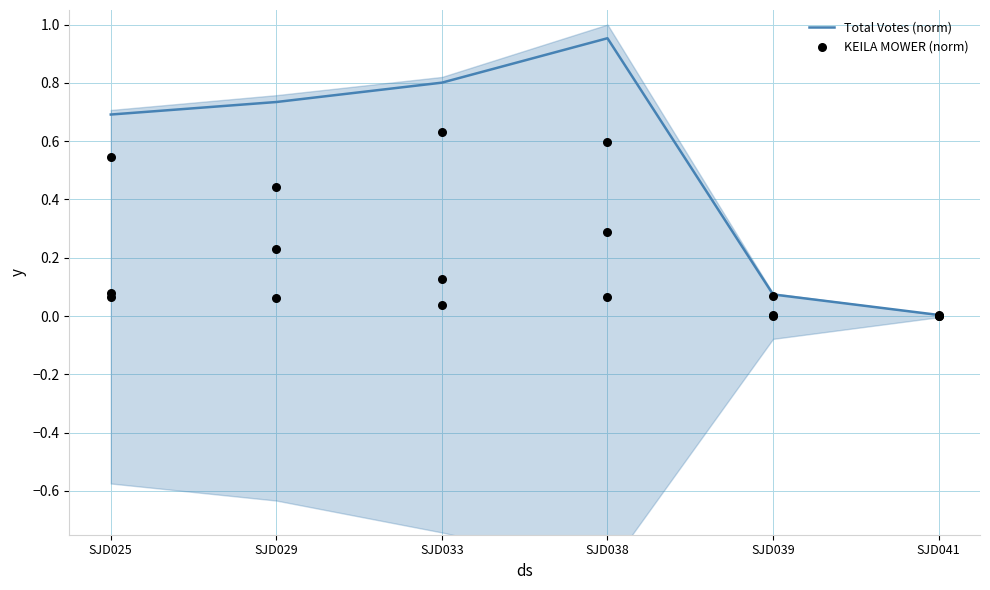

What are all the series names shown in the legend?

Total Votes (norm), KEILA MOWER (norm)